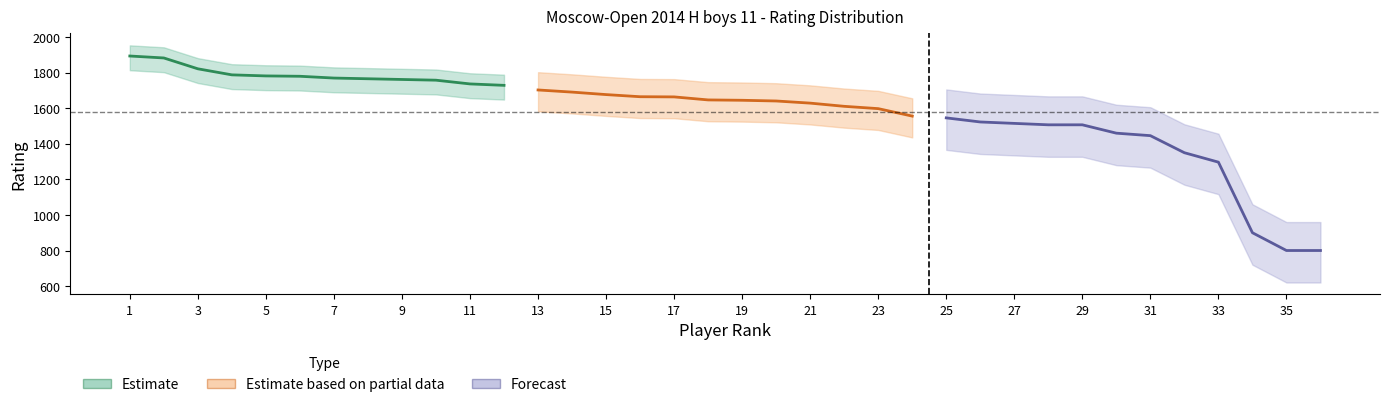

True or false: Estimate based on partial data has more than 0 interior local peaks.

False